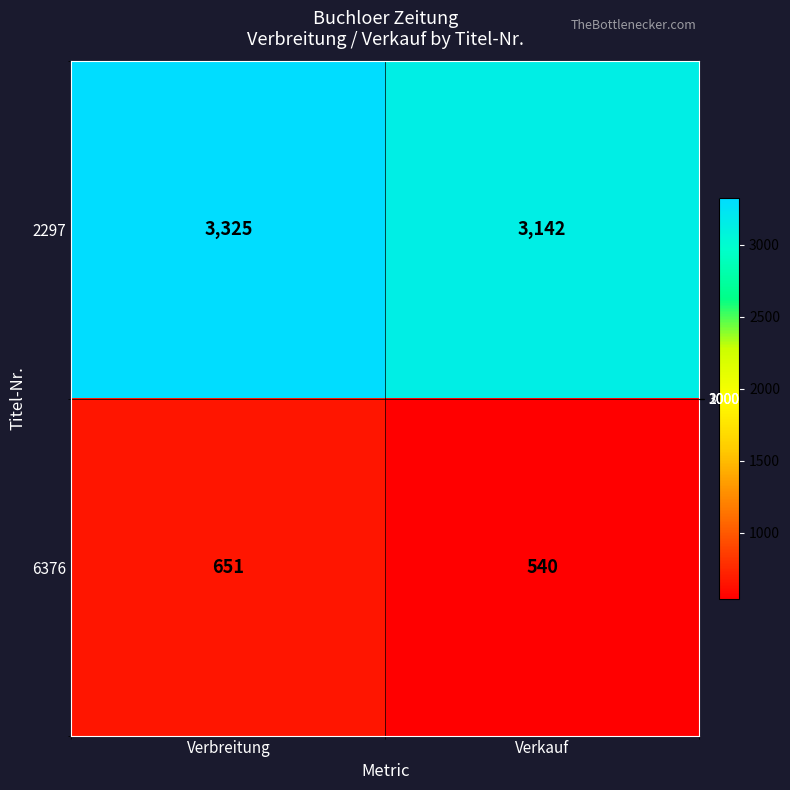

Rank the series at Verbreitung from lowest to highest value.

6376, 2297